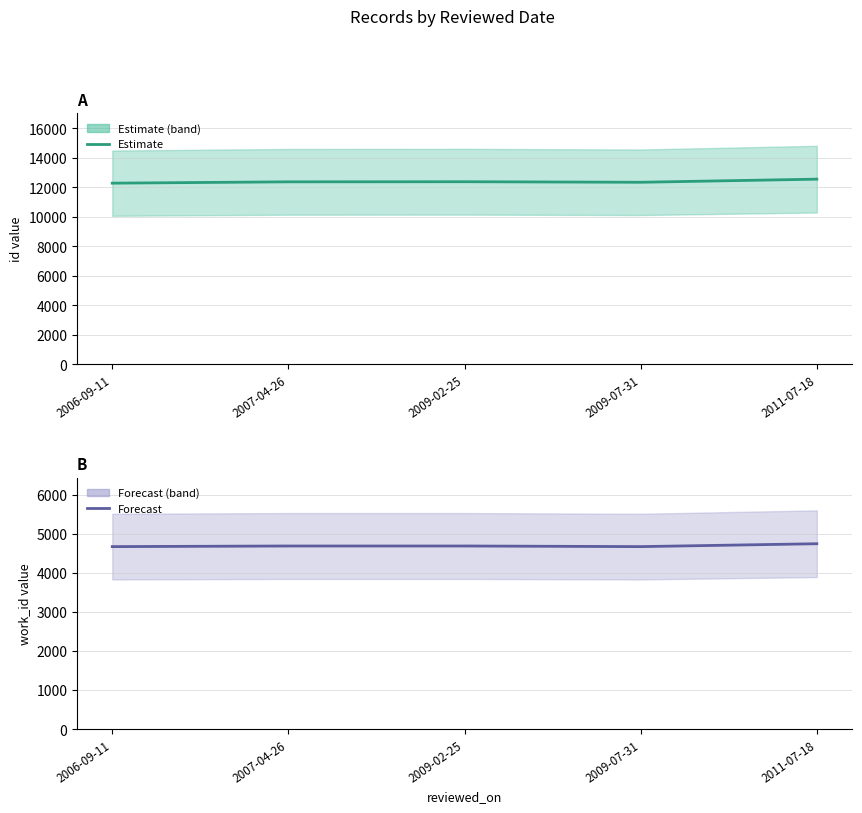

Reading left to right, what are all the values shown in this chart?

id: 12271	12361	12368	12331	12542
work_id: 4671	4687	4687	4671	4745